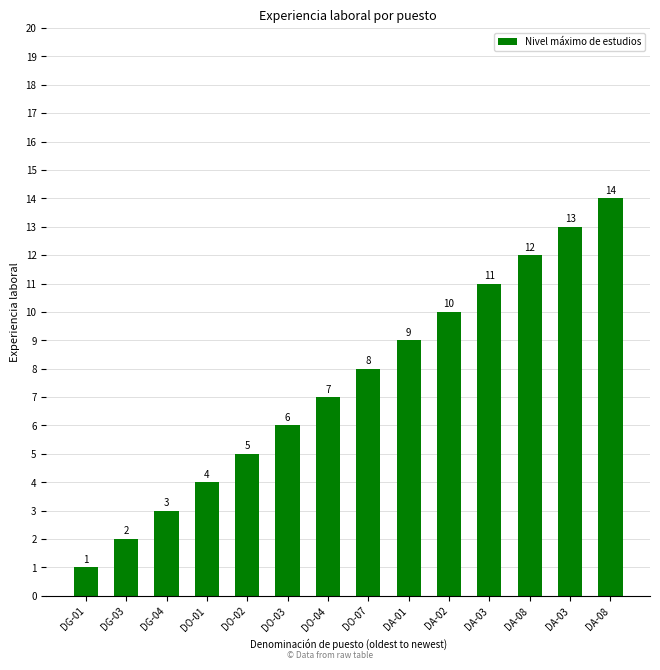

How many distinct data groups are displayed?

1